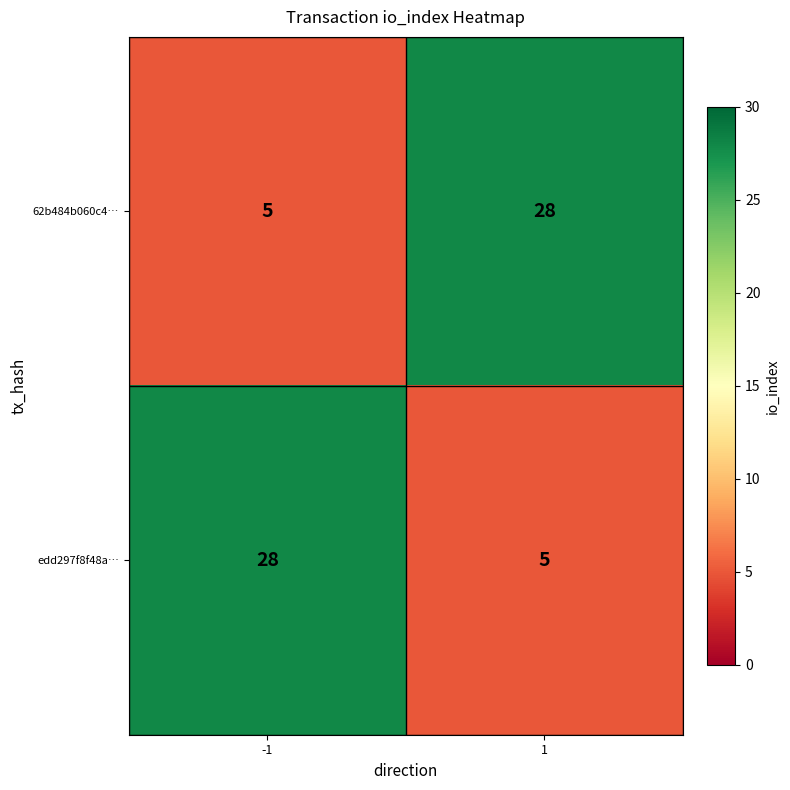

What is the difference between the maximum and minimum values in the 62b484b060c4… series?

23